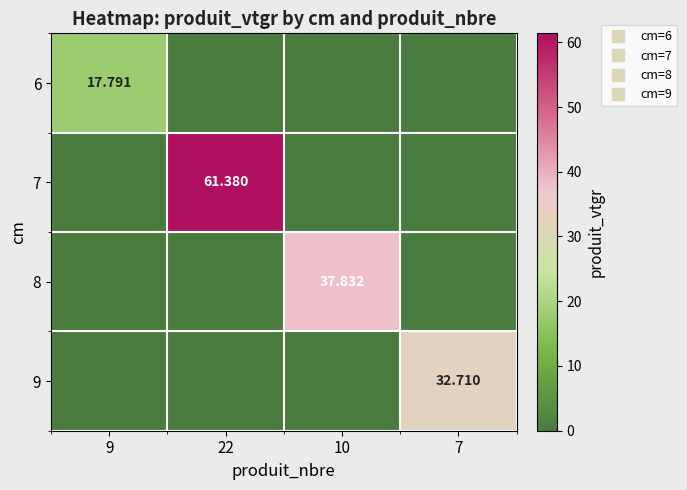

Which category has the lowest value in the 6 series?

22